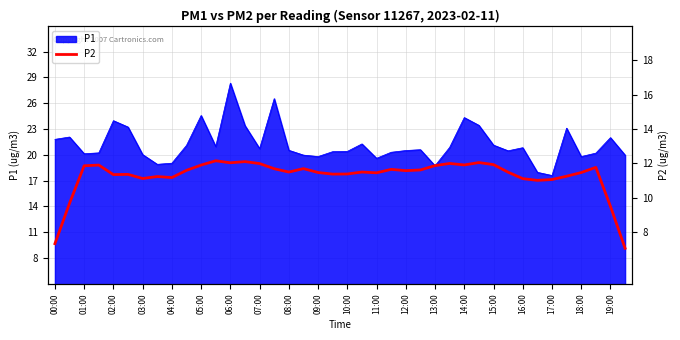

What is the difference between the maximum and second lowest values?

4.8